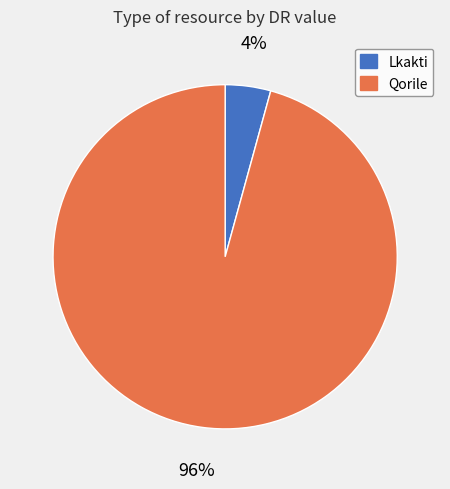

Which slice represents more than half of the pie?

Qorile